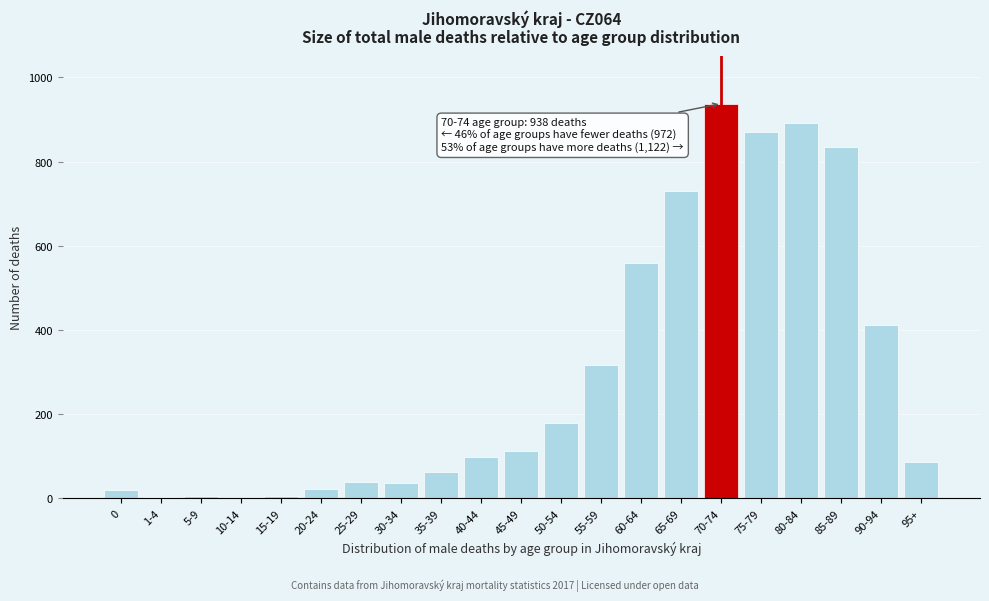

True or false: the data shows 63 at 35-39.

True